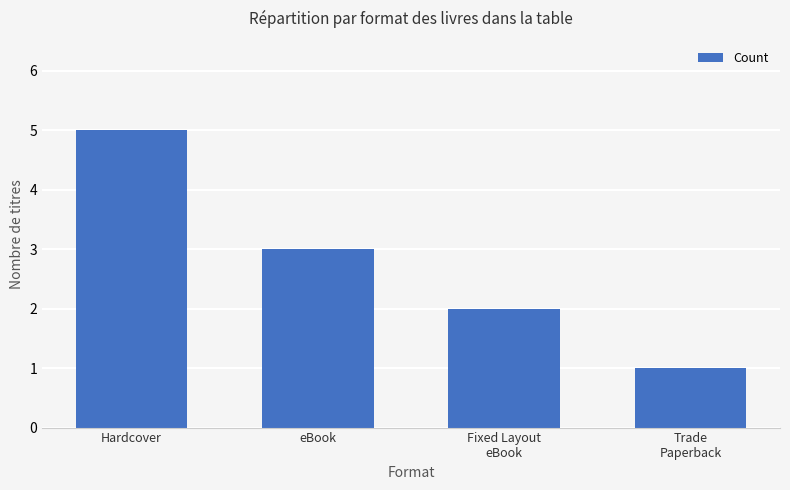

The chart shows a value of 1 at eBook. True or false?

False